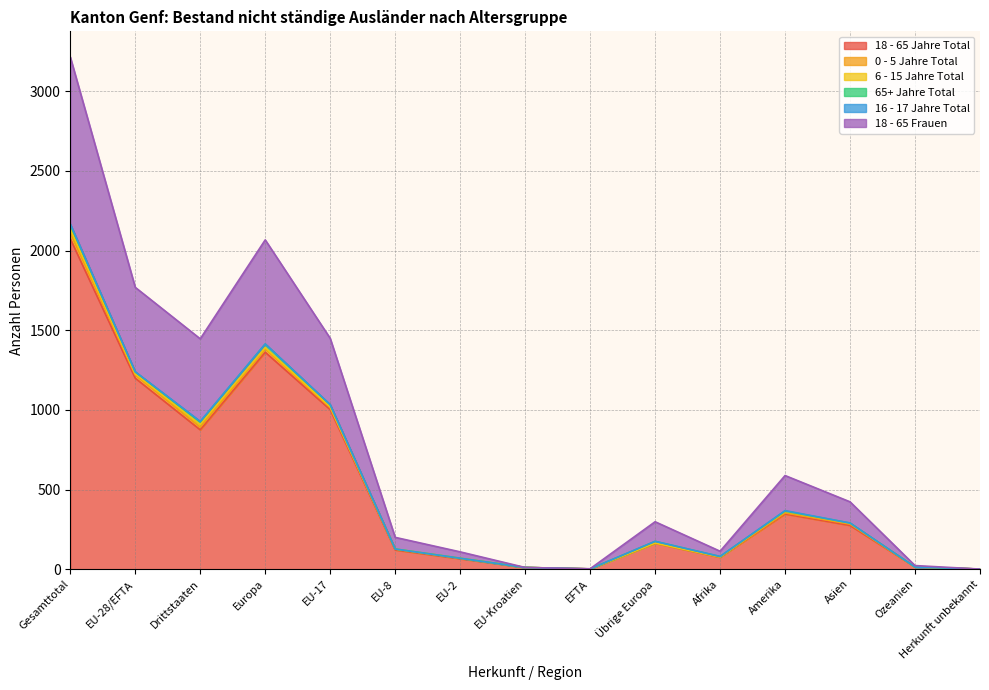

Is it true that 18 - 65 Jahre Total equals 2 at EFTA?

True